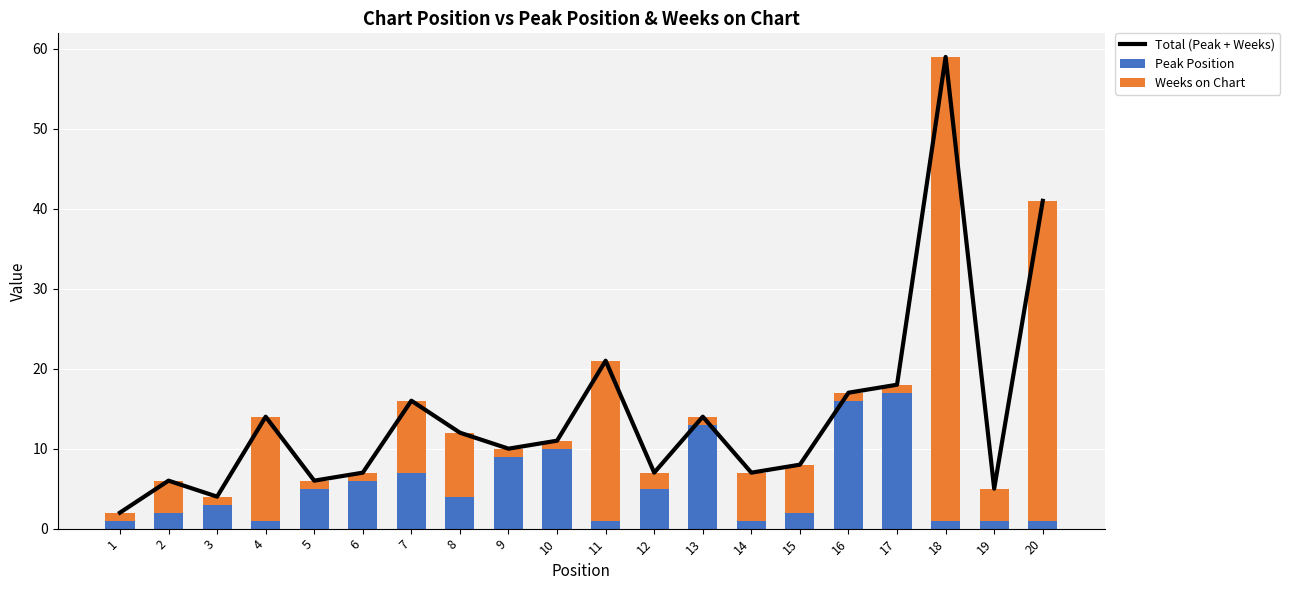

Where is Peak Position nearest to the value 9?

9